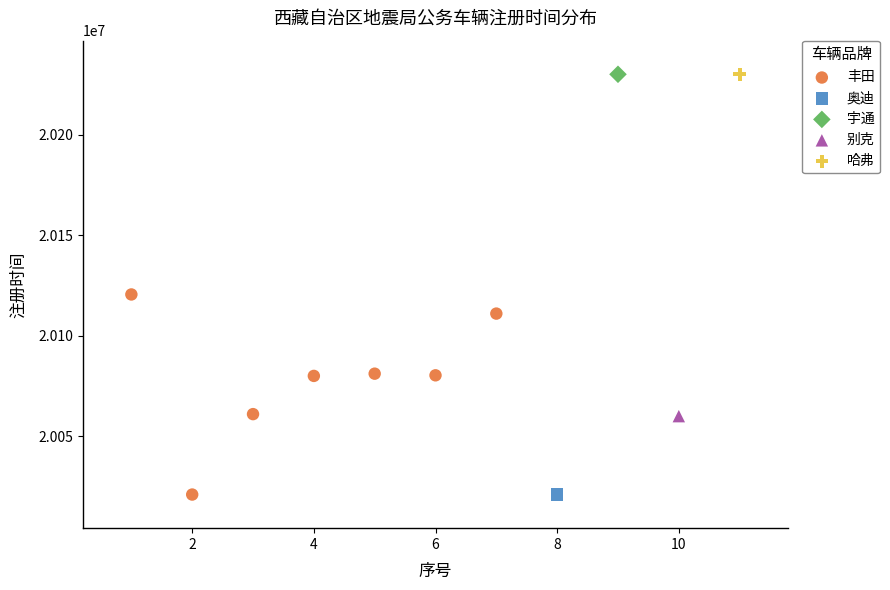

What are all the series names shown in the legend?

丰田, 奥迪, 宇通, 别克, 哈弗